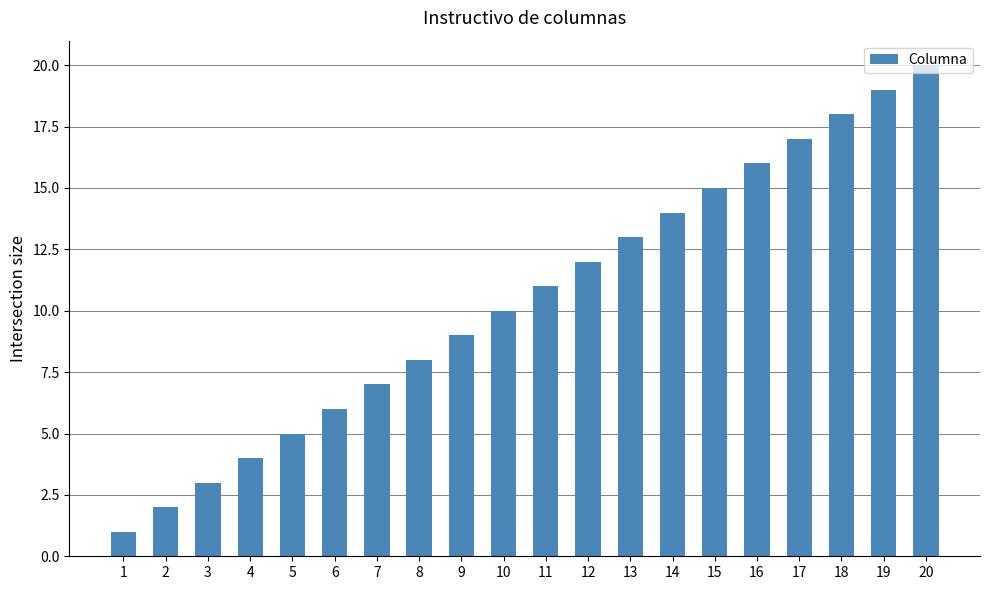

What is the approximate value at 8?

8